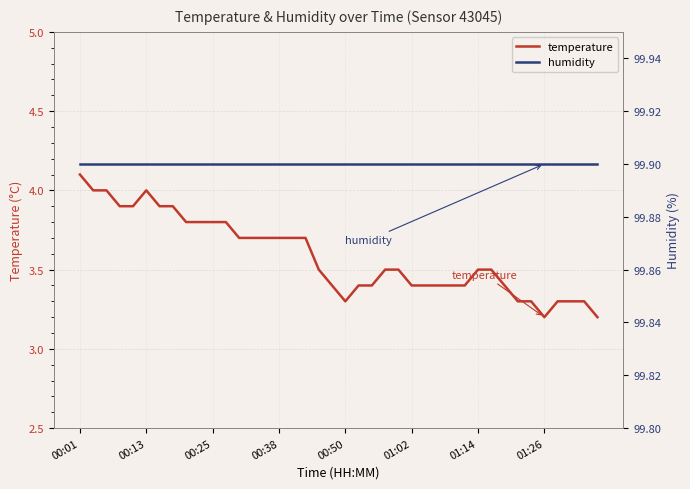

What position from the left is 19?

20